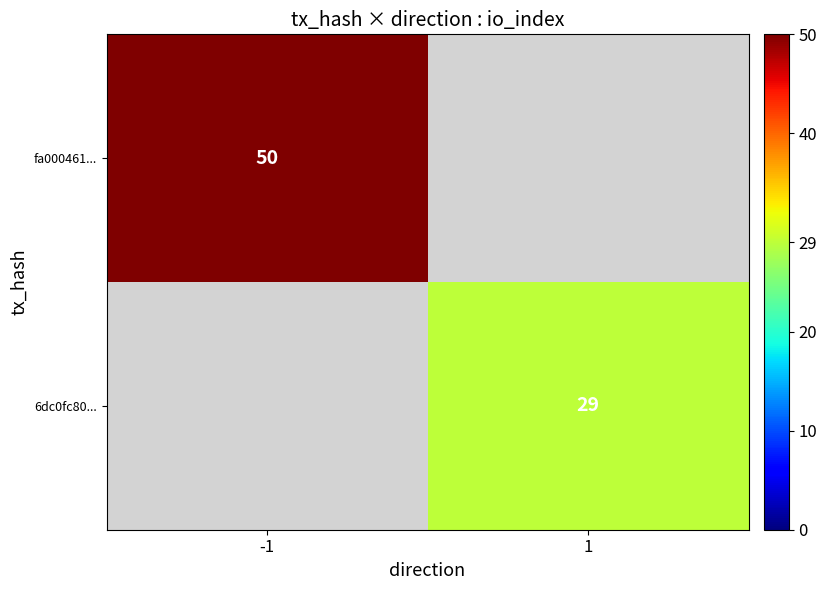

Is it true that 6dc0fc80... equals 29 at 1?

True